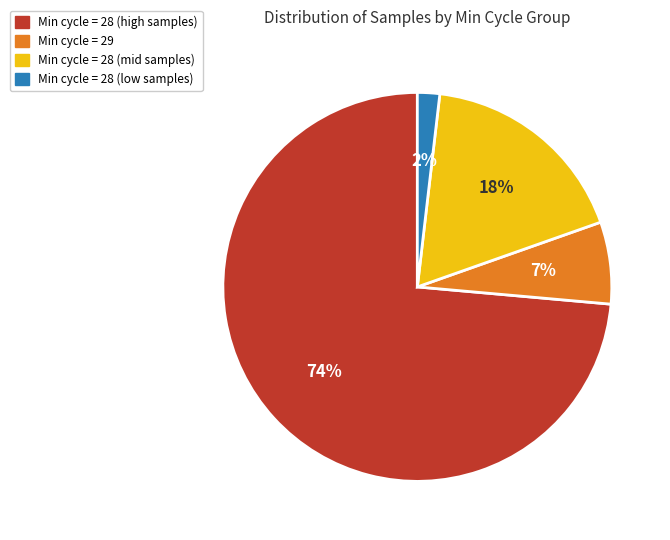

Is there a majority slice in this chart?

Yes